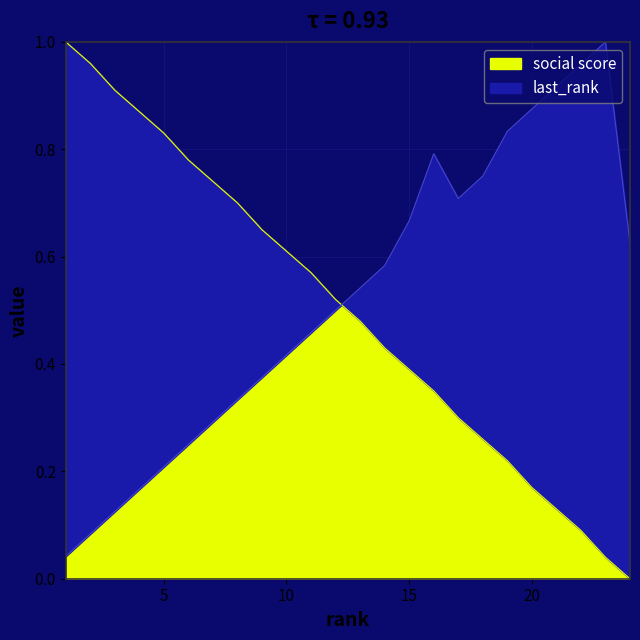

What is the value of the social score point at the 1st from the left?

1.0